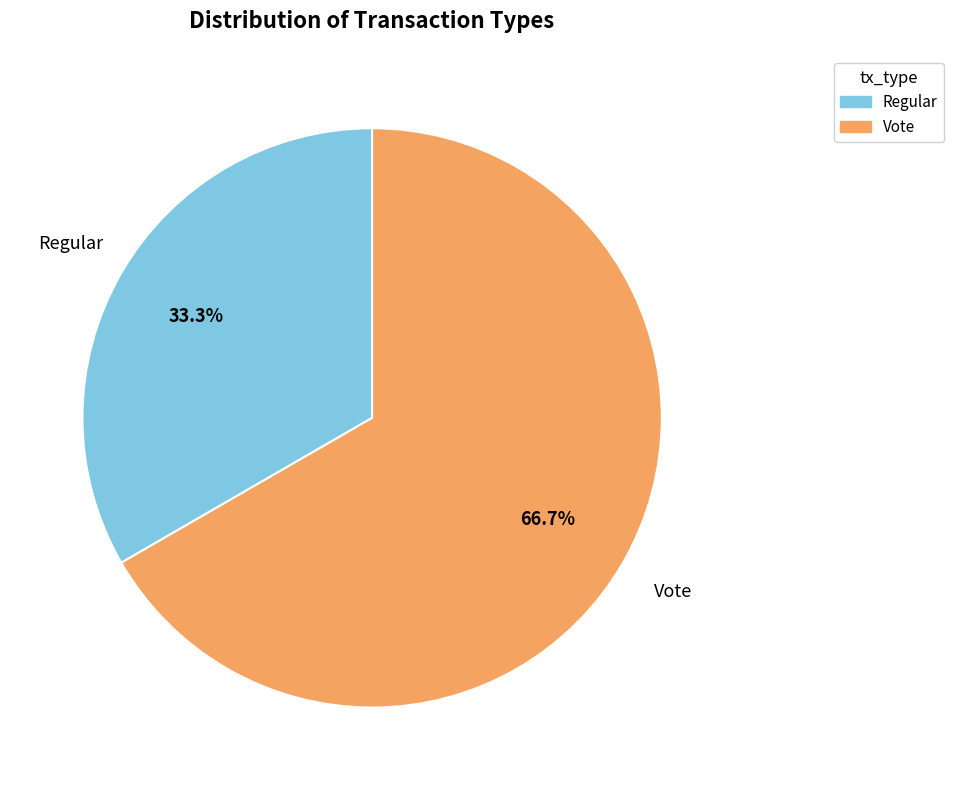

What is the majority slice?

Vote